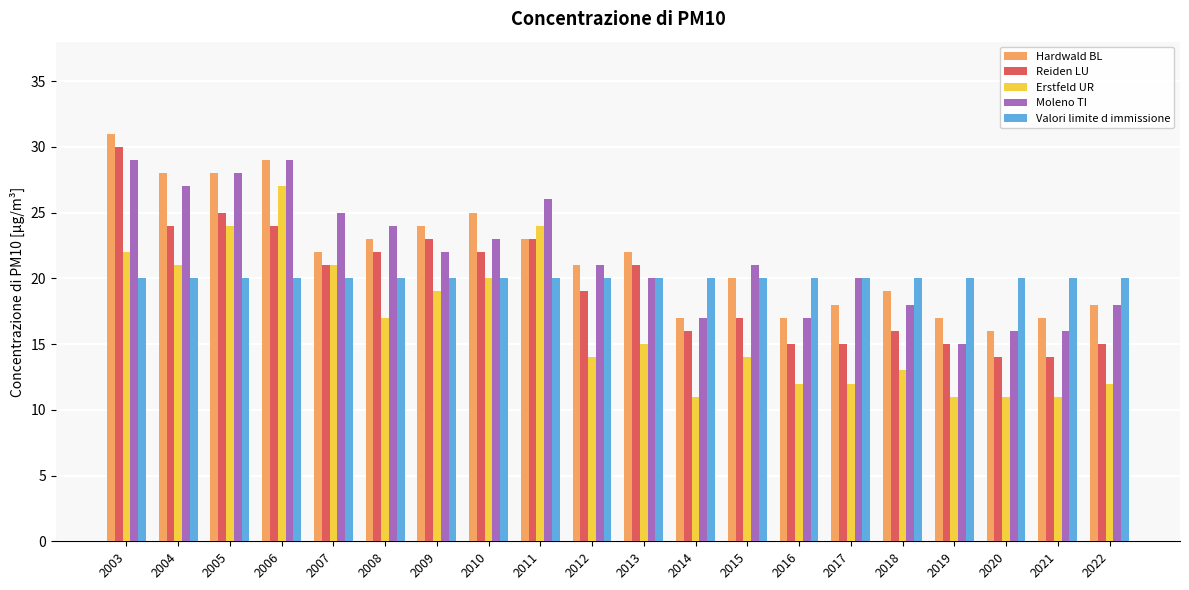

Reading left to right, transcribe all the data shown in this chart.

Hardwald BL: 31	28	28	29	22	23	24	25	23	21	22	17	20	17	18	19	17	16	17	18
Reiden LU: 30	24	25	24	21	22	23	22	23	19	21	16	17	15	15	16	15	14	14	15
Erstfeld UR: 22	21	24	27	21	17	19	20	24	14	15	11	14	12	12	13	11	11	11	12
Moleno TI: 29	27	28	29	25	24	22	23	26	21	20	17	21	17	20	18	15	16	16	18
Valori limite d immissione: 20	20	20	20	20	20	20	20	20	20	20	20	20	20	20	20	20	20	20	20